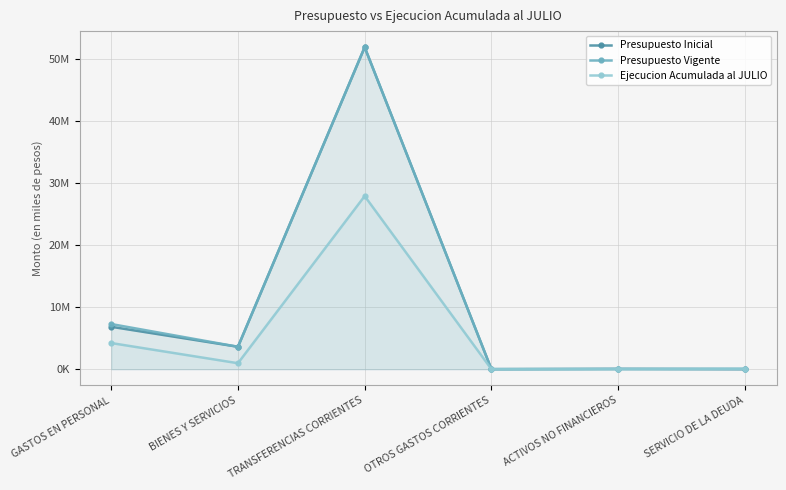

Reading right to left, extract all data points from this chart.

Presupuesto Inicial: 0	46350	8907	51820429	3611643	6827668
Presupuesto Vigente: 59000	46350	8907	51820429	3611643	7269414
Ejecucion Acumulada al JULIO: 58916	13560	8384	27863602	962570	4209255